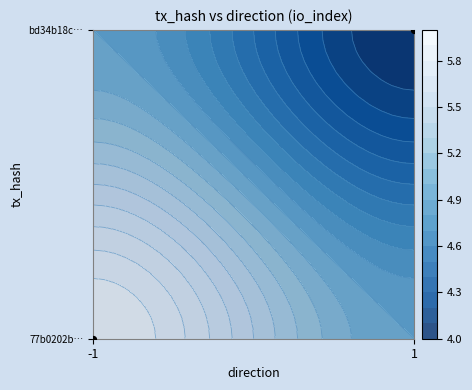

Rank the categories by value from lowest to highest.

-1, 1